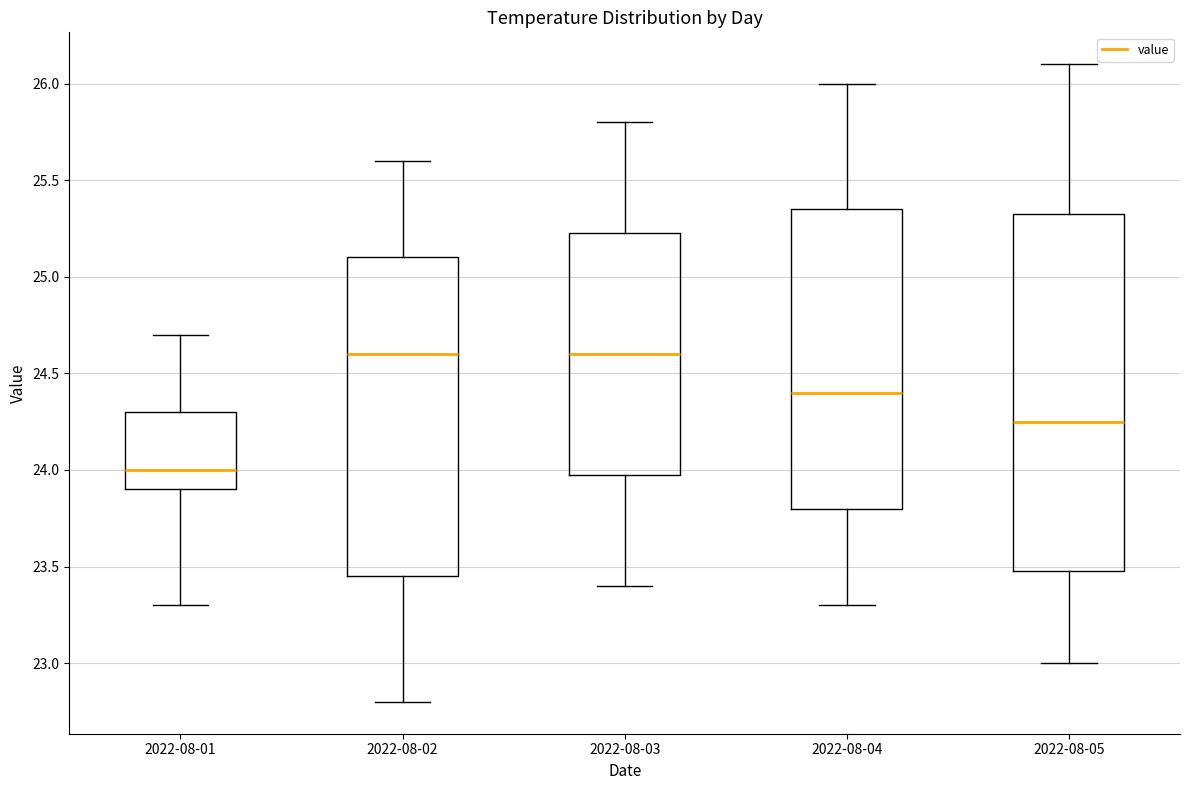

Reading left to right, read every box against the y-axis: the position of its median line, the range the box covers, and the ends of its whiskers. The values are not printed on the chart, so give them approximately, as read against the axis.

2022-08-01: median 24.00, box 23.90 to 24.30, whiskers 23.30 to 24.70
2022-08-02: median 24.60, box 23.45 to 25.10, whiskers 22.80 to 25.60
2022-08-03: median 24.60, box 24.00 to 25.25, whiskers 23.40 to 25.80
2022-08-04: median 24.40, box 23.80 to 25.35, whiskers 23.30 to 26.00
2022-08-05: median 24.25, box 23.50 to 25.35, whiskers 23.00 to 26.10